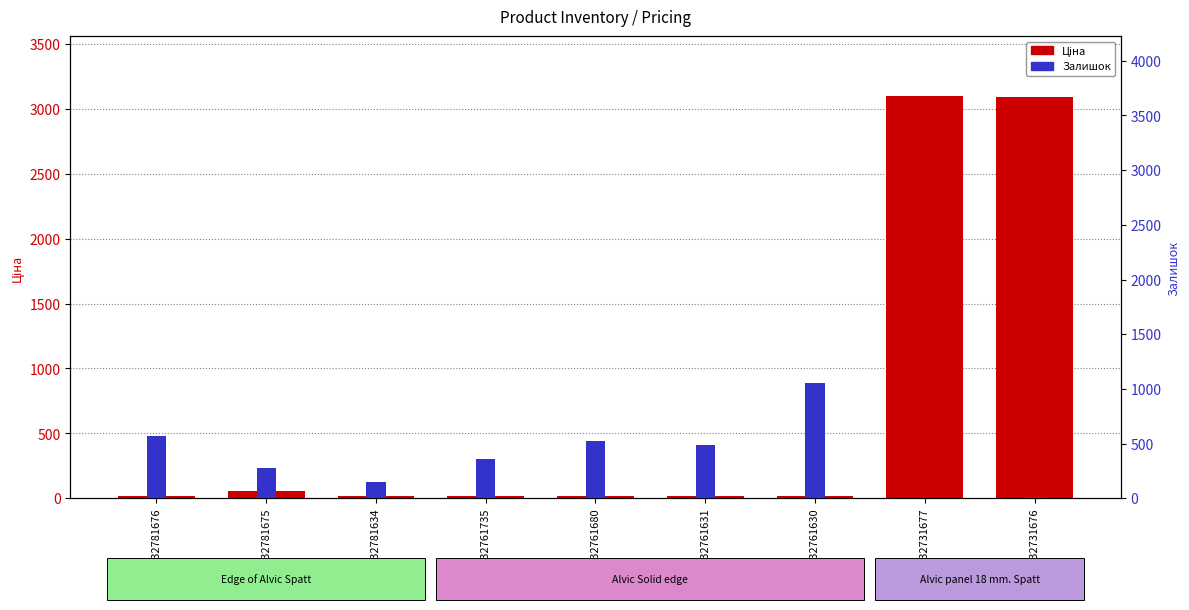

How many series are shown in this chart?

2